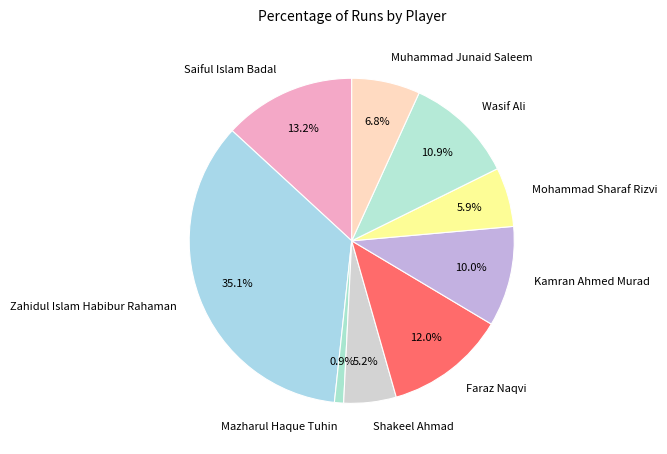

To the nearest percent, what is the difference between the Faraz Naqvi and Zahidul Islam Habibur Rahaman slice percentages?

23%